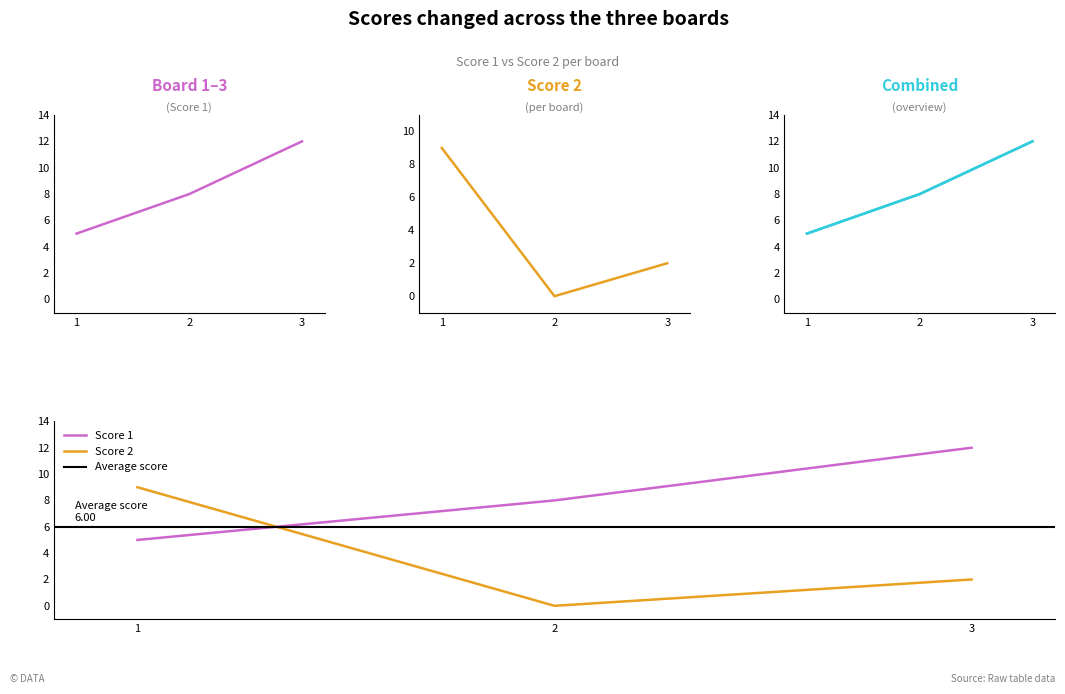

What is the lowest value of the Score 1 series?

5